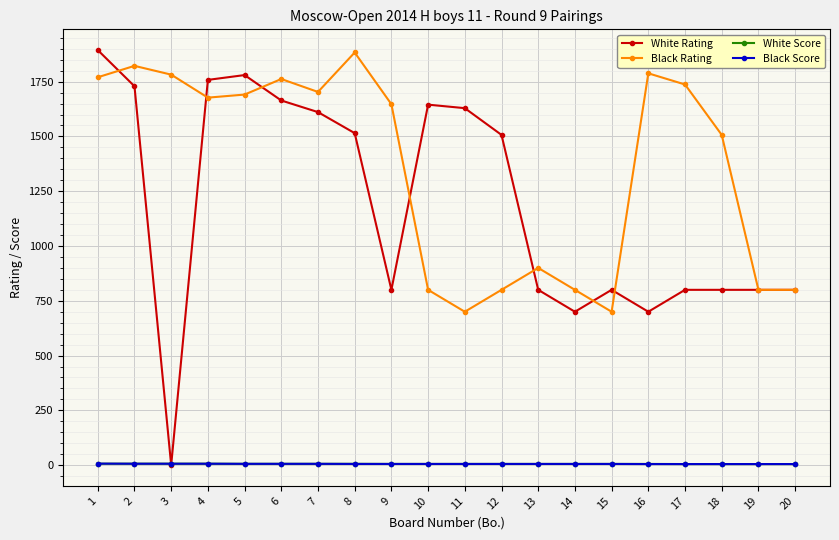

Which series has the widest spread of values?

White Rating